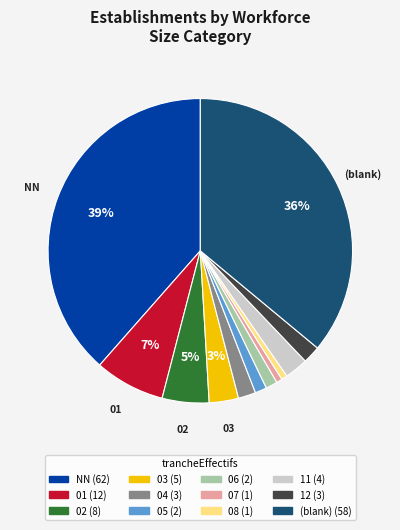

To the nearest percent, what is the average slice percentage?

8%